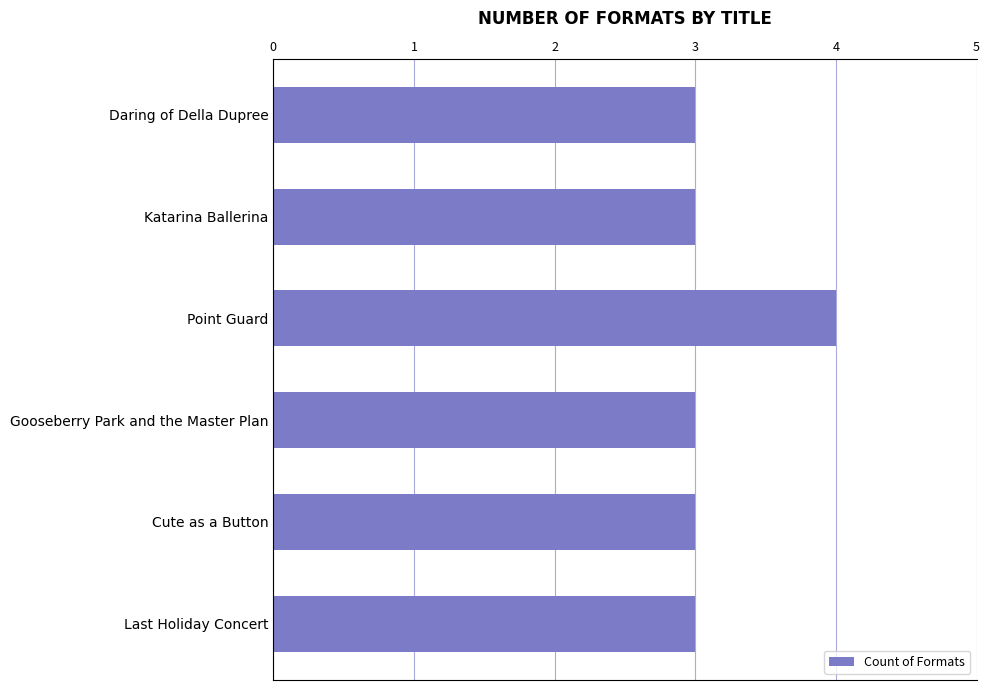

What is the sum of all values?

19